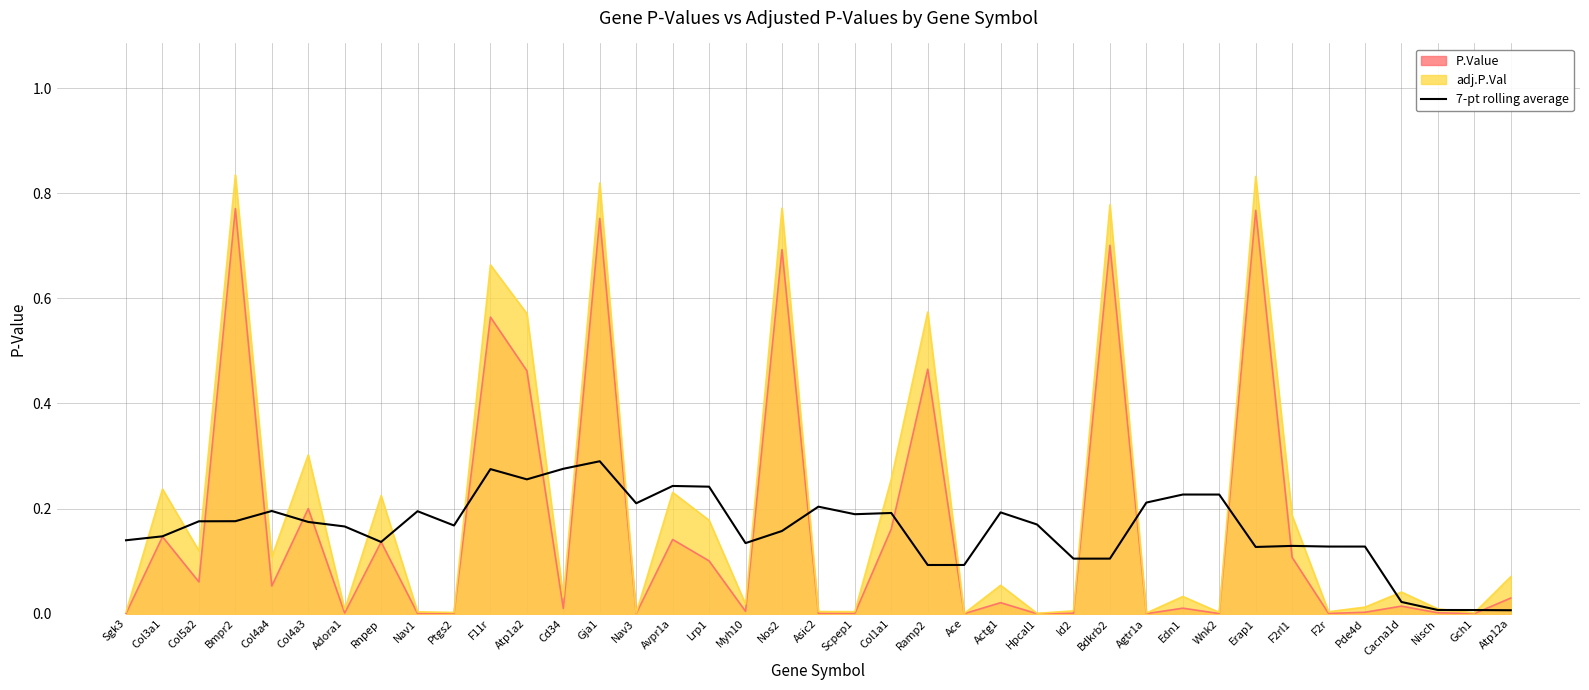

List the series in order of their peak value, lowest first.

7-pt rolling average, P.Value, adj.P.Val